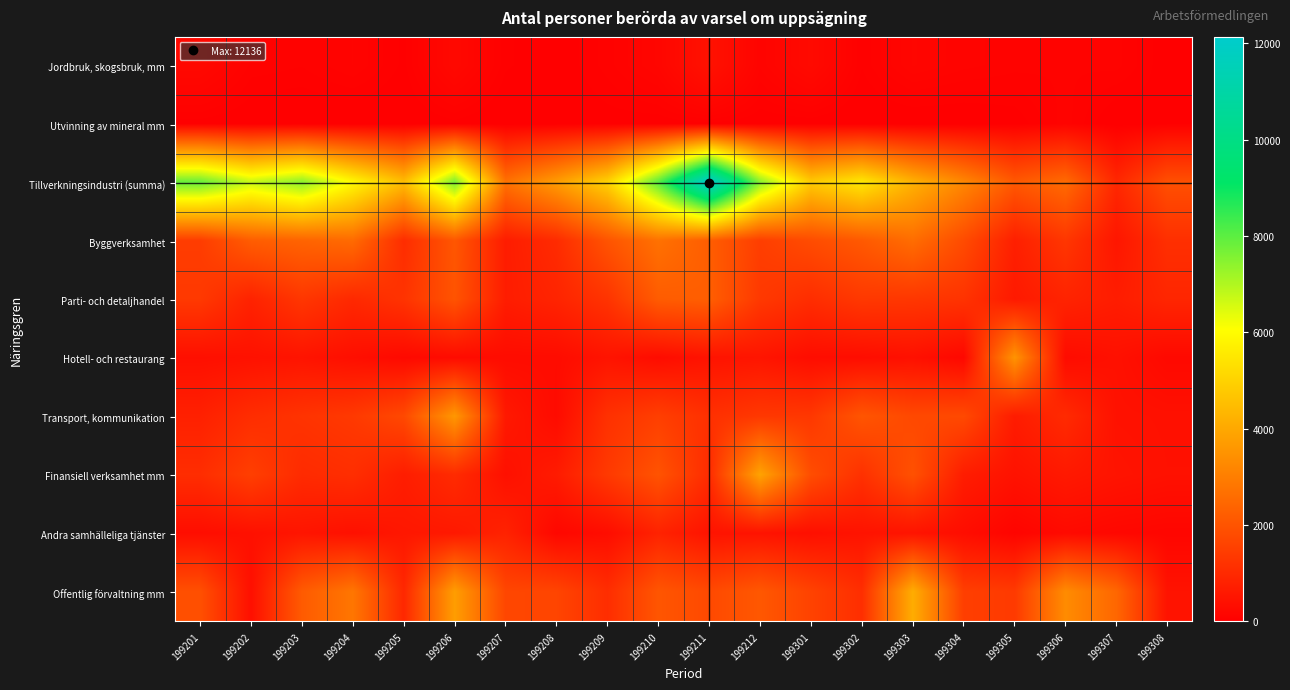

Which series has the largest total across all categories?

Tillverkningsindustri (summa)